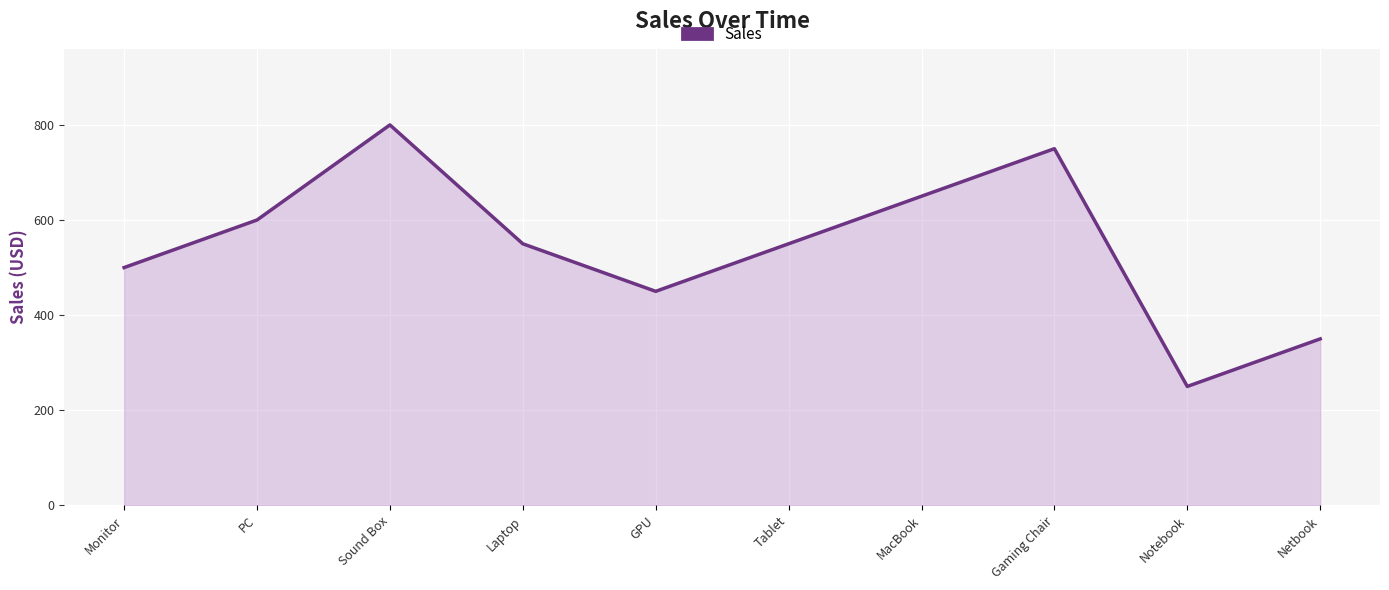

What is the change in value from Sound Box to Netbook?

-450